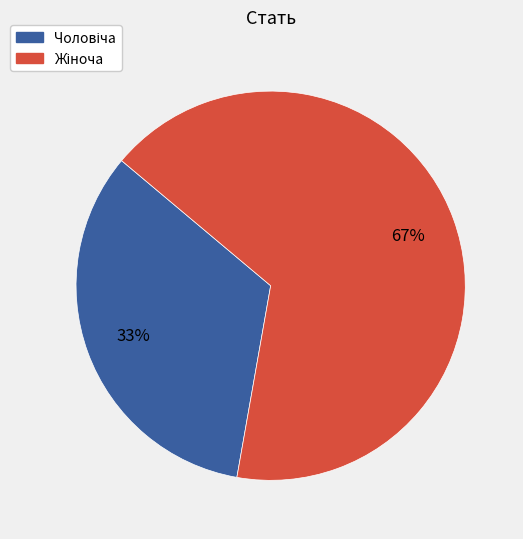

Is there a majority slice in this chart?

Yes